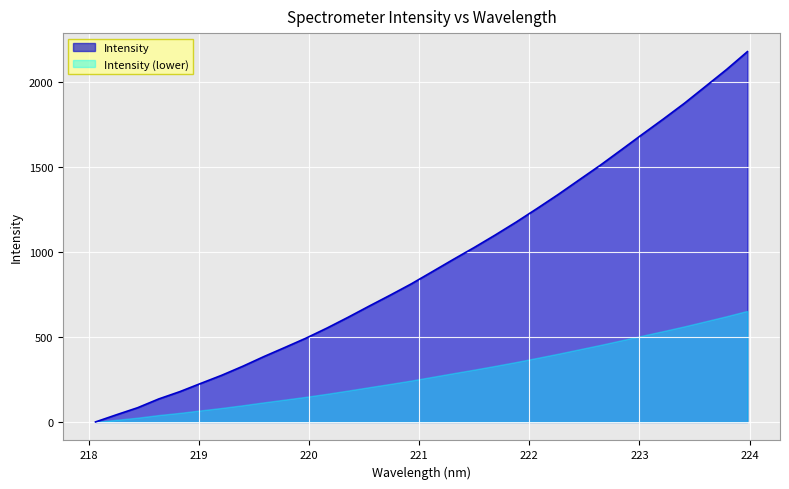

What is the change in value from 222.6447 to 223.0264?

+182.1